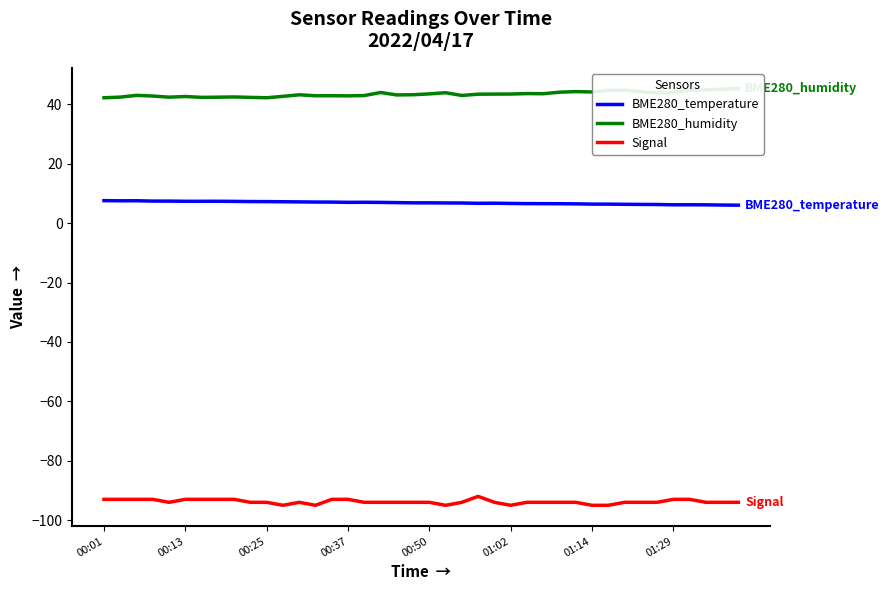

True or false: BME280_humidity and BME280_temperature cross at least once.

False